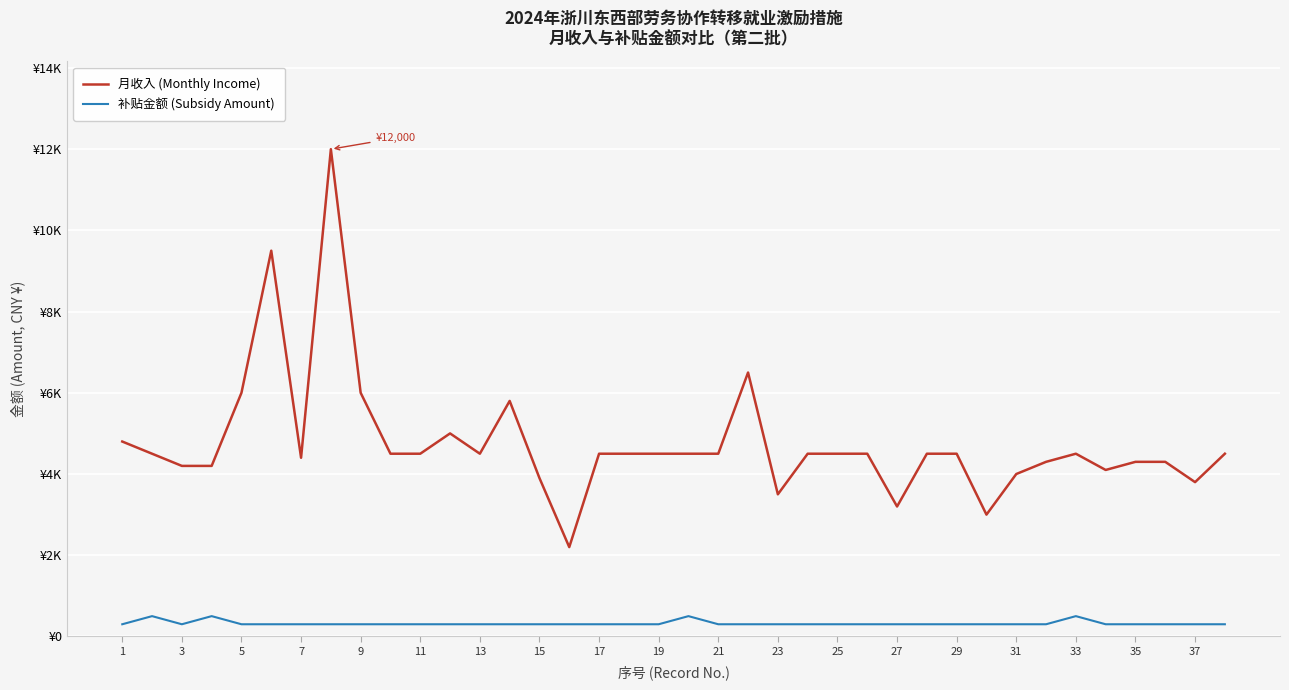

What is the value of the 补贴金额 (Subsidy Amount) point at the 3rd from the left?

300